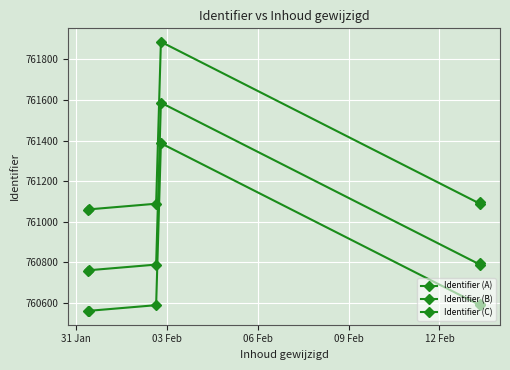

True or false: Identifier (C) and Identifier (A) cross at least once.

False